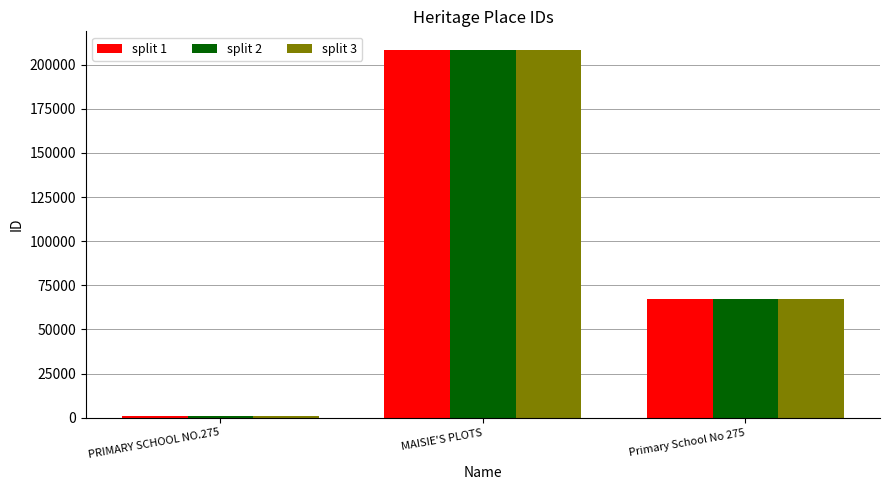

True or false: split 1 has a value of 97423 at Primary School No 275.

False